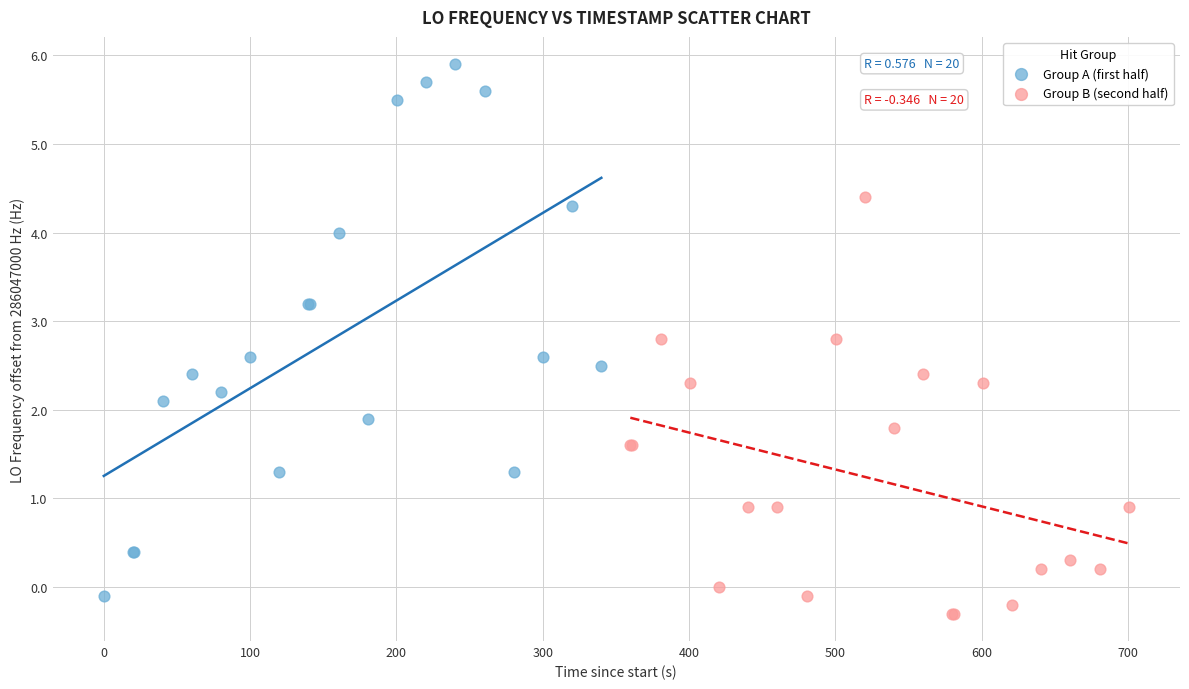

Which series contains the highest Y value?

Group A (first half)